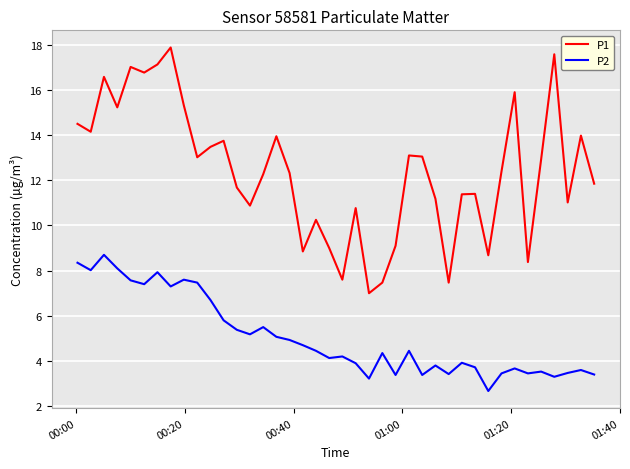

What is the minimum value shown in the chart?

2.7